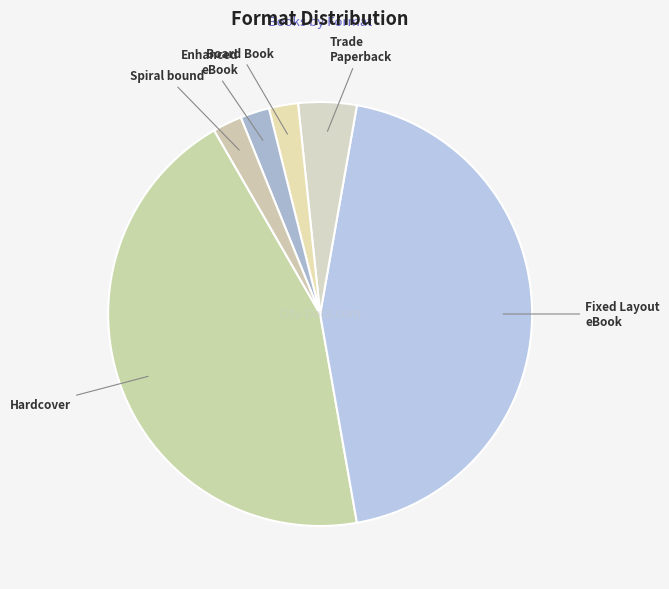

The Hardcover slice represents 44% of the pie. True or false?

True